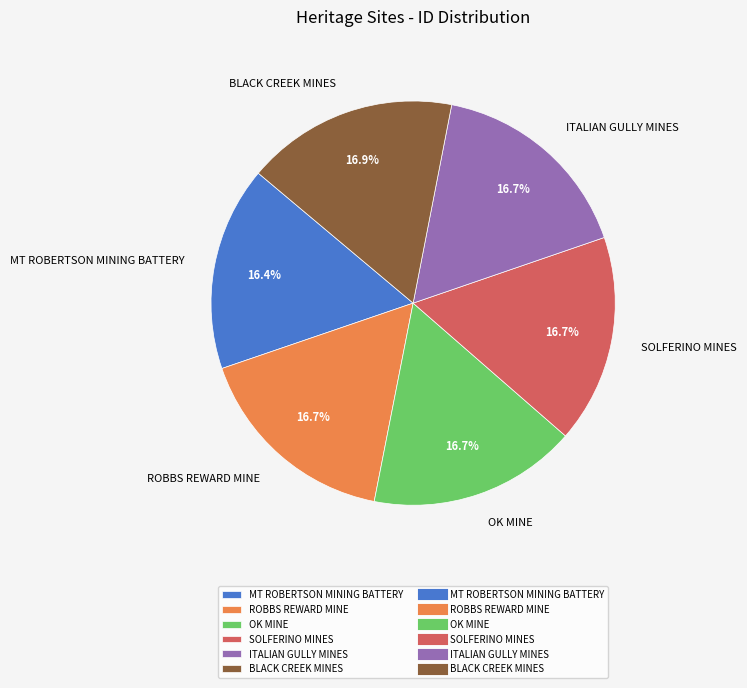

Is there any slice that represents more than half of the pie?

No